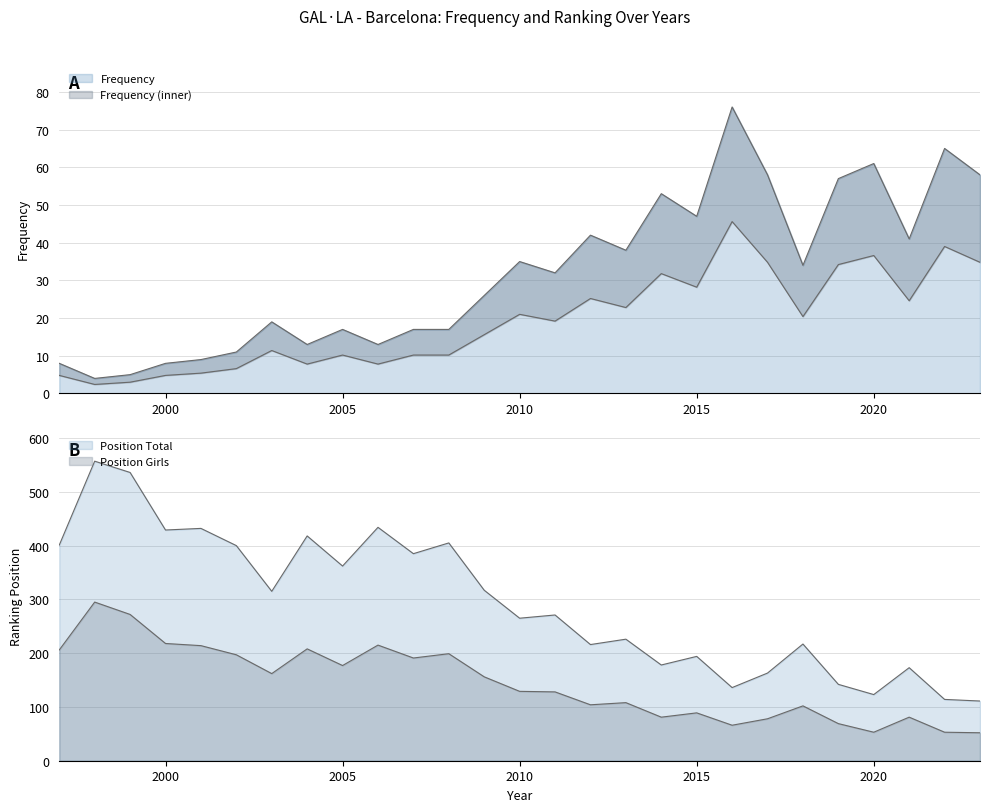

Where do Frequency and Position Girls first cross each other?

2015 and 2016